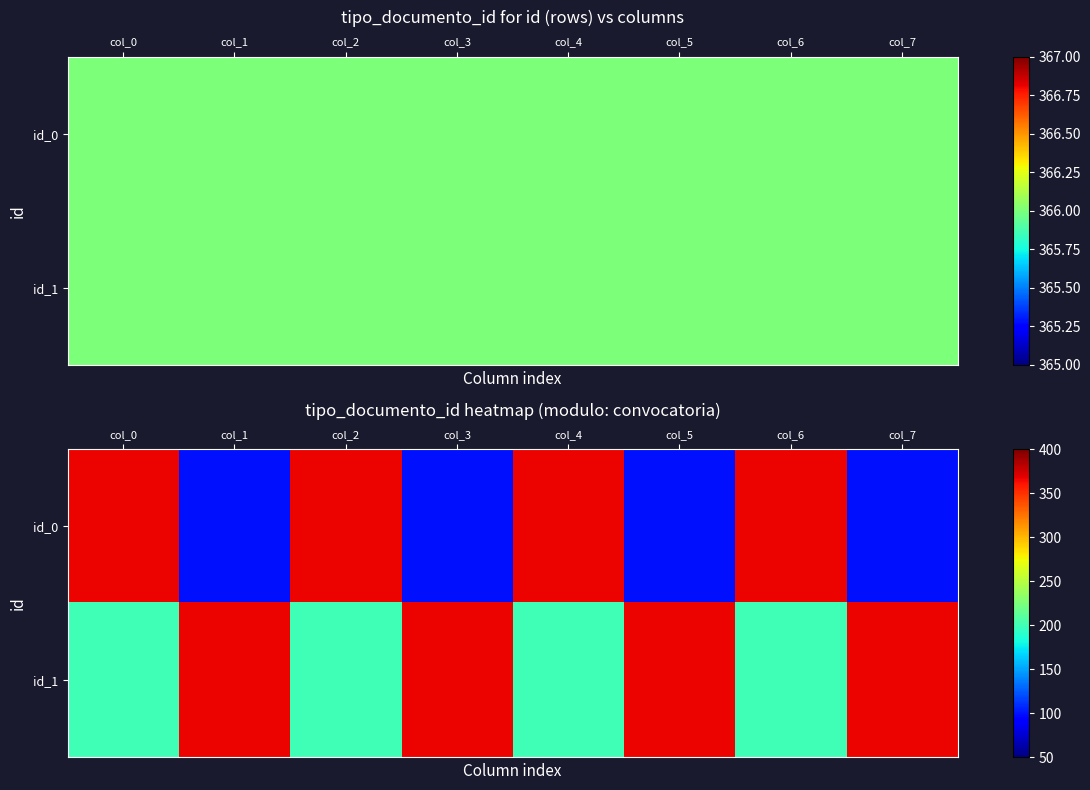

Which category has the highest value across all series?

col_0